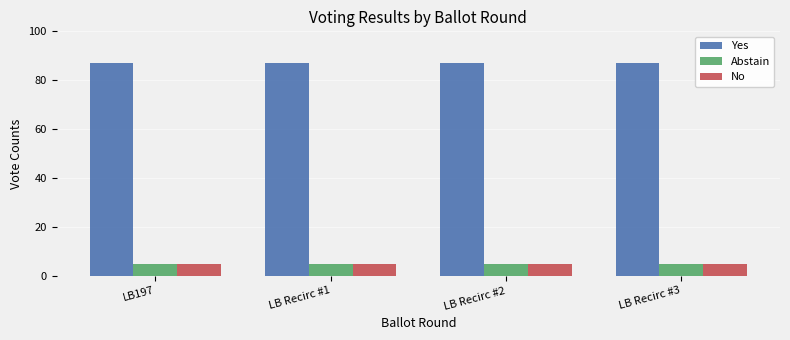

What is the difference between the highest and lowest values at LB Recirc #3?

82